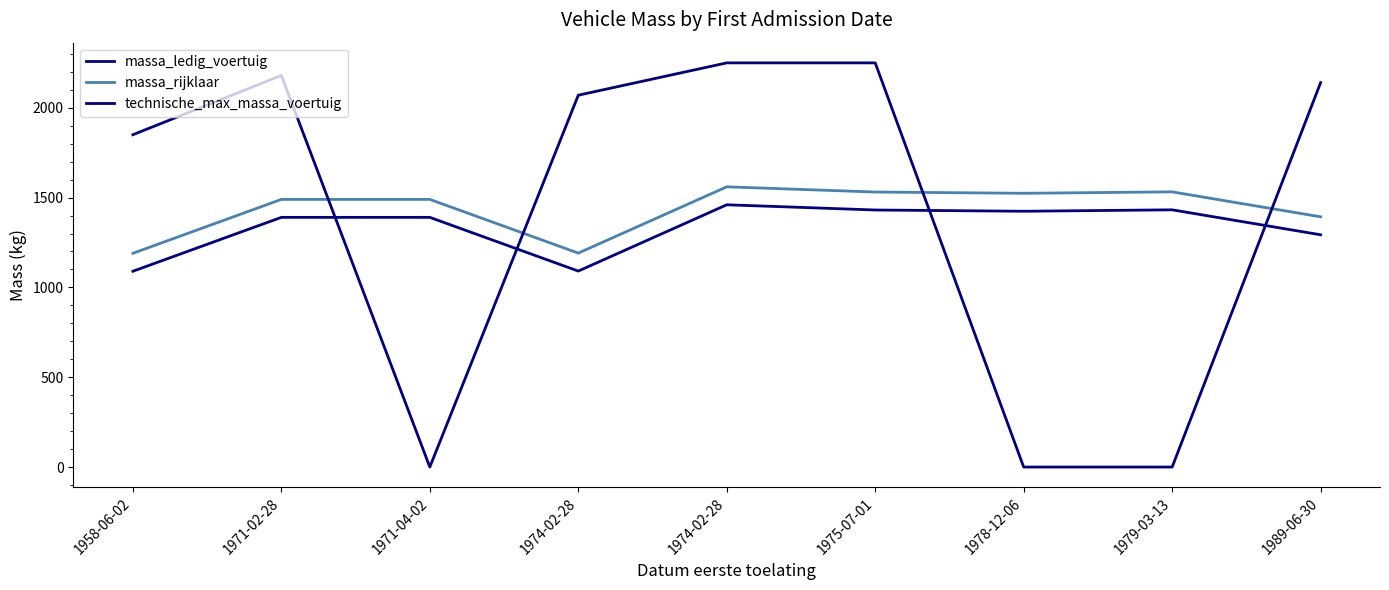

How many lines are shown in the chart?

3